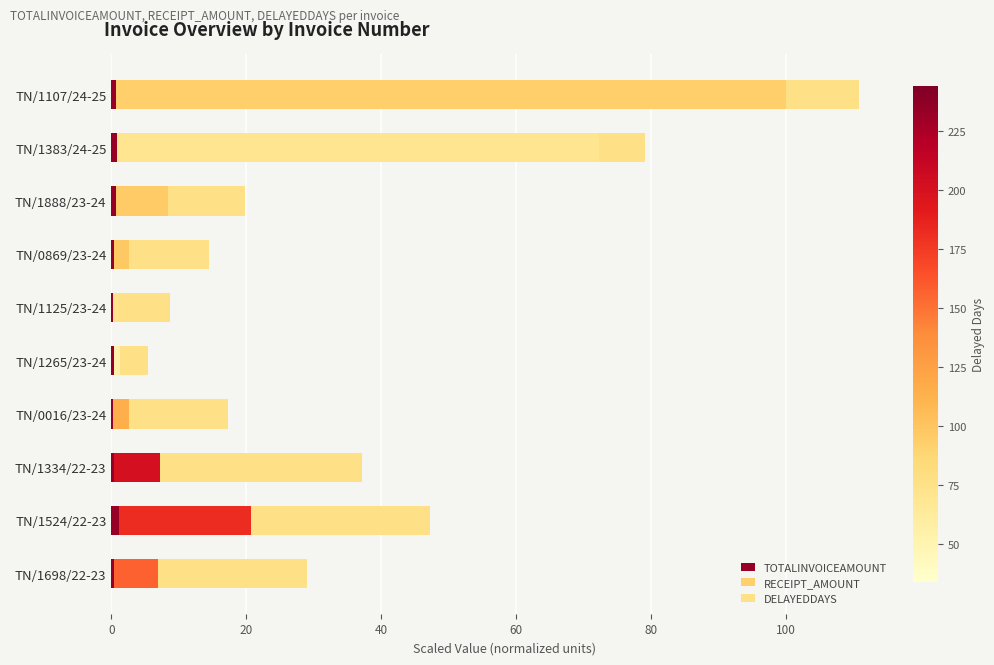

How many series are shown in this chart?

3